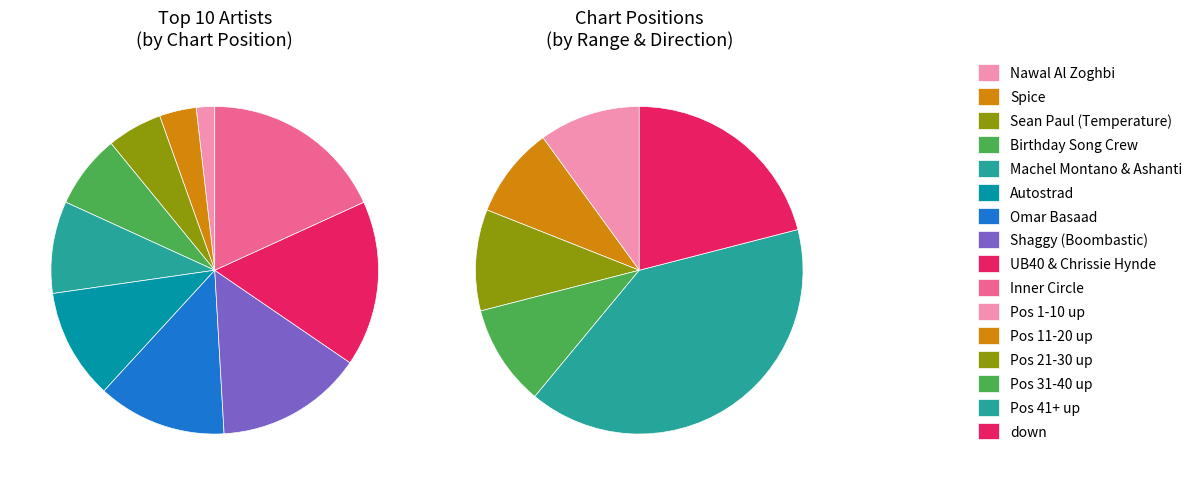

The up slice represents 79% of the pie. True or false?

True